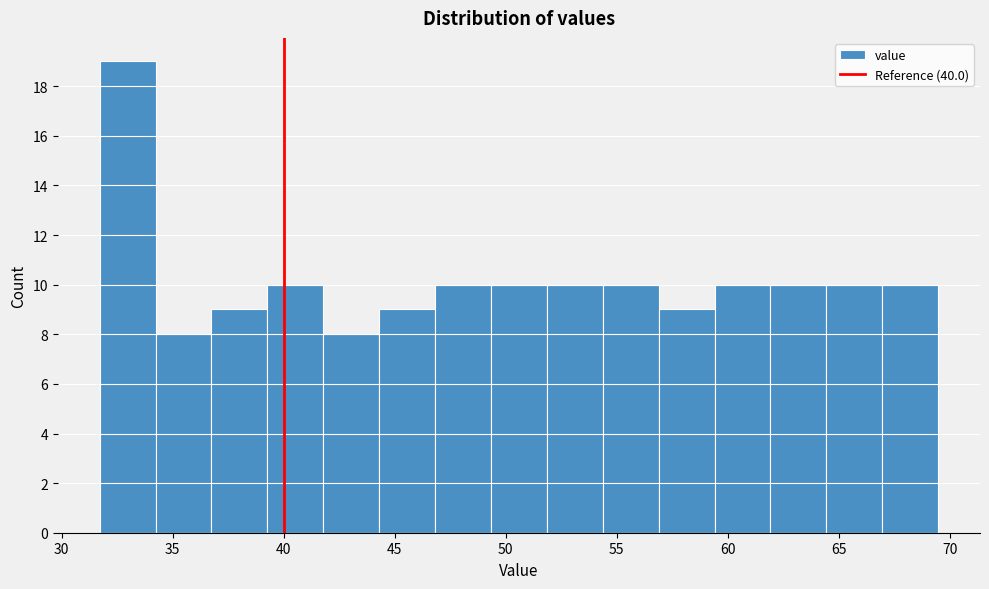

Reading left to right, list every bar in this chart as the range it spans on the x-axis followed by its height. Neither the bar edges nor the heights are printed on the chart, so give them approximately, as read against the axes.

31.5 to 34.0: 19
34.0 to 36.5: 8
36.5 to 39.5: 9
39.5 to 42.0: 10
42.0 to 44.5: 8
44.5 to 47.0: 9
47.0 to 49.5: 10
49.5 to 52.0: 10
52.0 to 54.5: 10
54.5 to 57.0: 10
57.0 to 59.5: 9
59.5 to 62.0: 10
62.0 to 64.5: 10
64.5 to 67.0: 10
67.0 to 69.5: 10